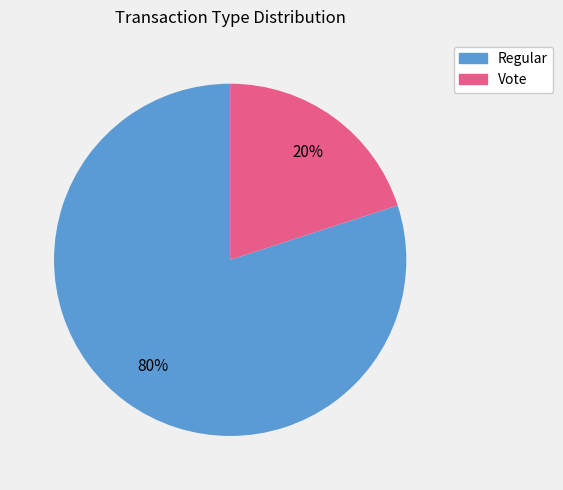

Is there any slice that represents more than half of the pie?

Yes